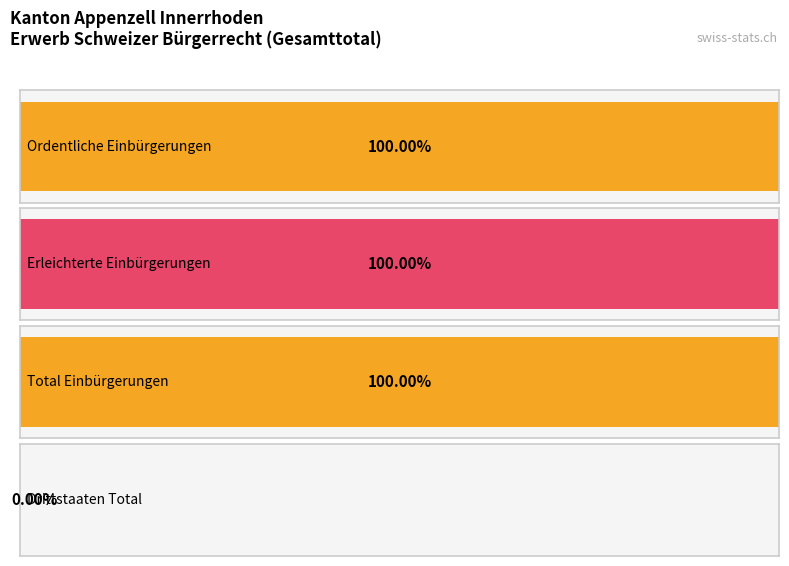

How many bars are there in each group?

3